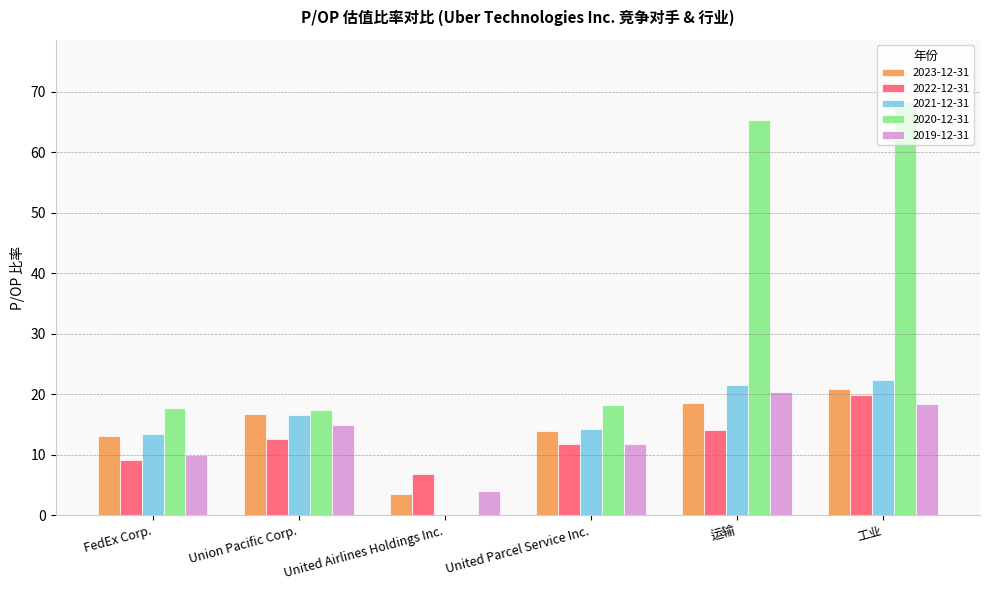

Which series changed the most between FedEx Corp. and 运输?

2020-12-31